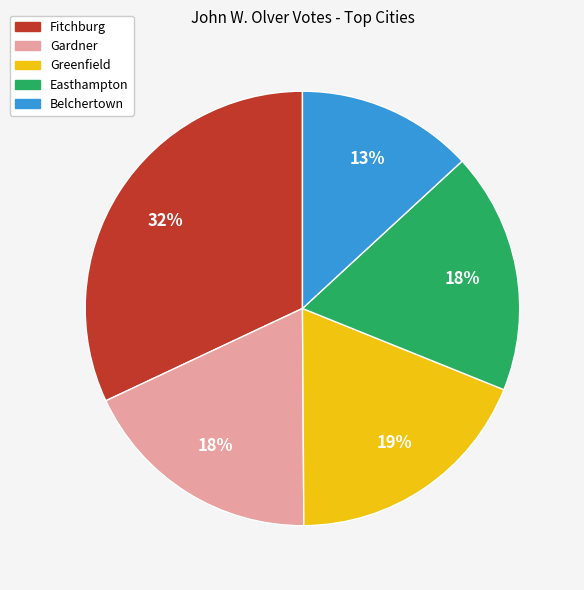

Is there any slice that represents more than half of the pie?

No